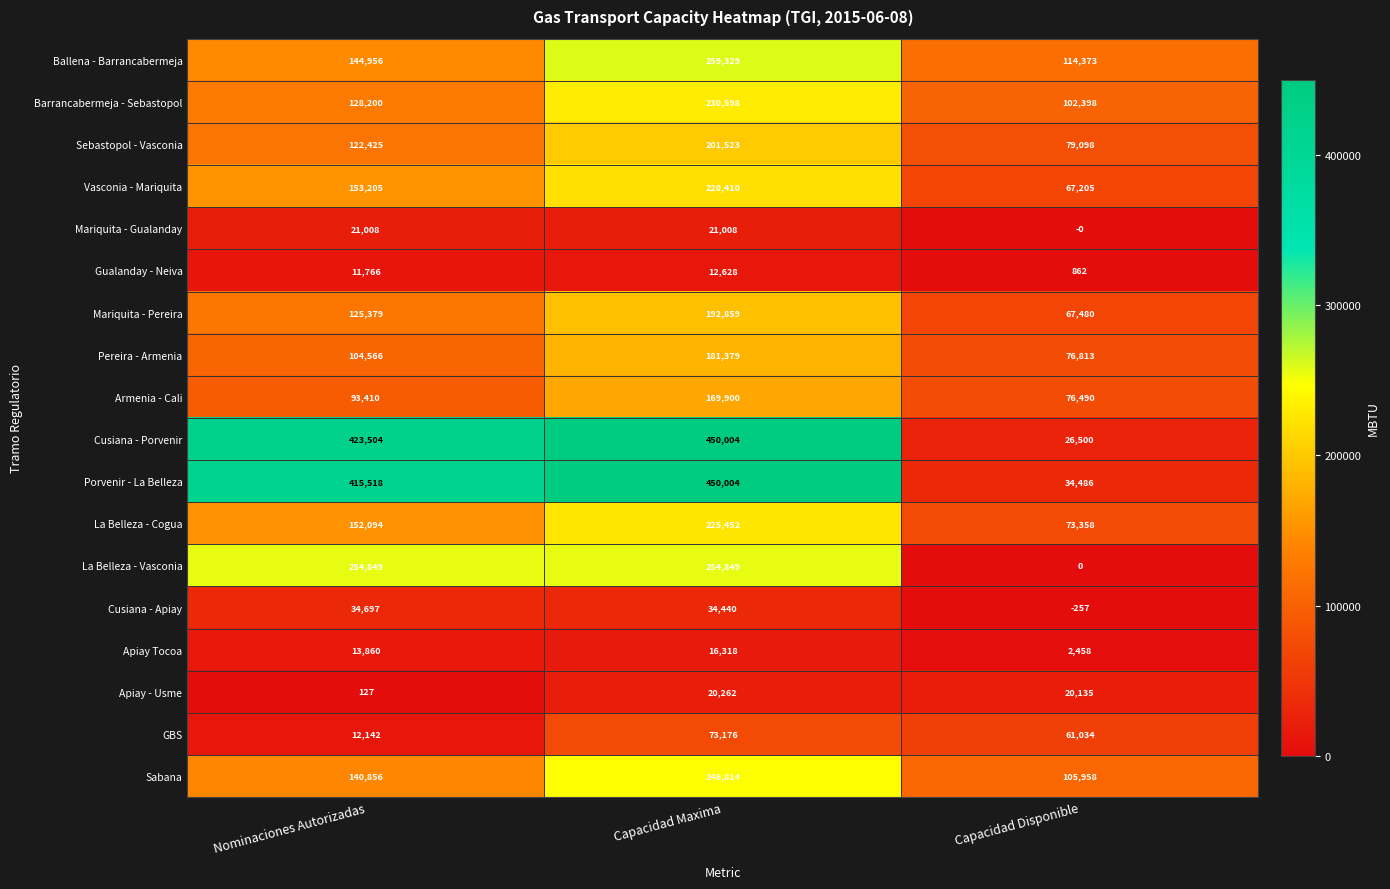

What is the difference between the second highest and minimum values in the La Belleza - Cogua series?

78736